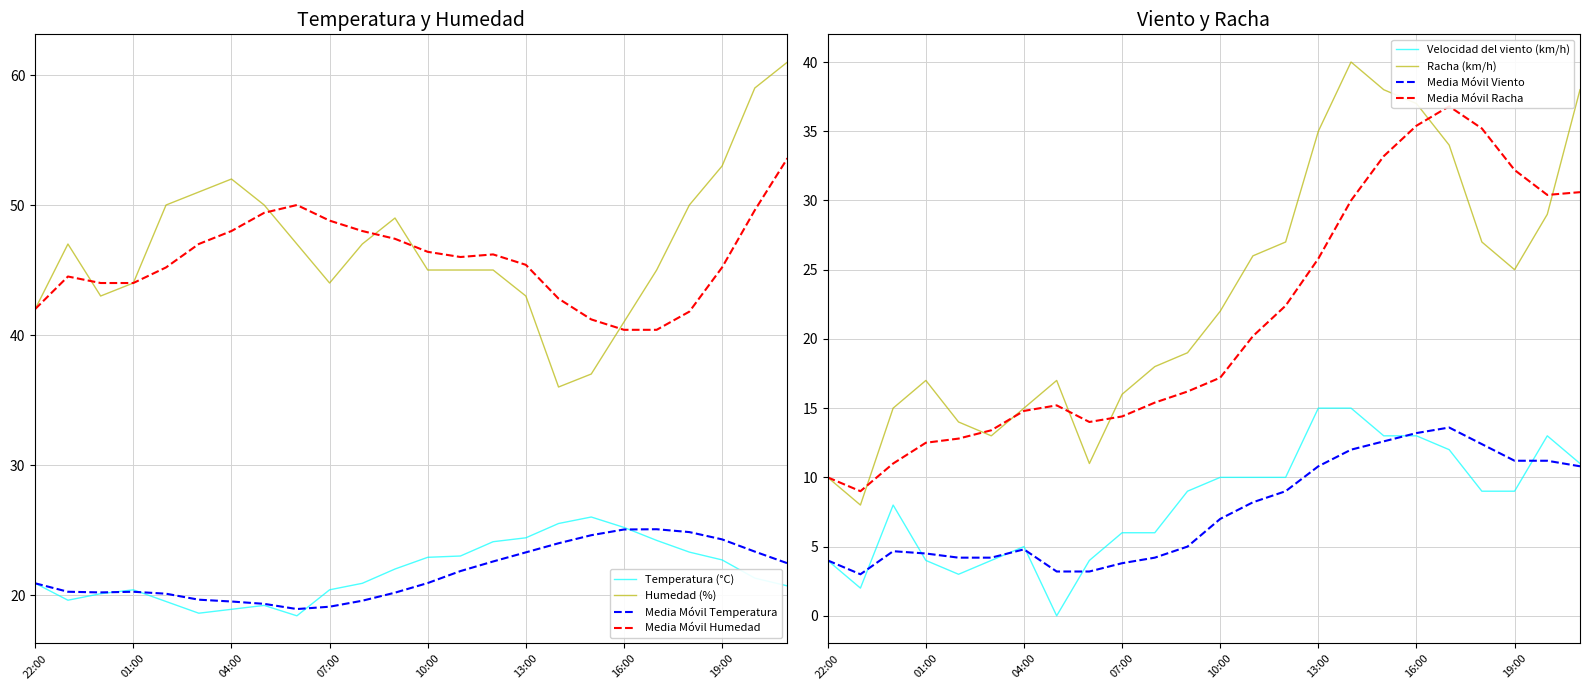

What is the label of the 19th point from the left?

16:00